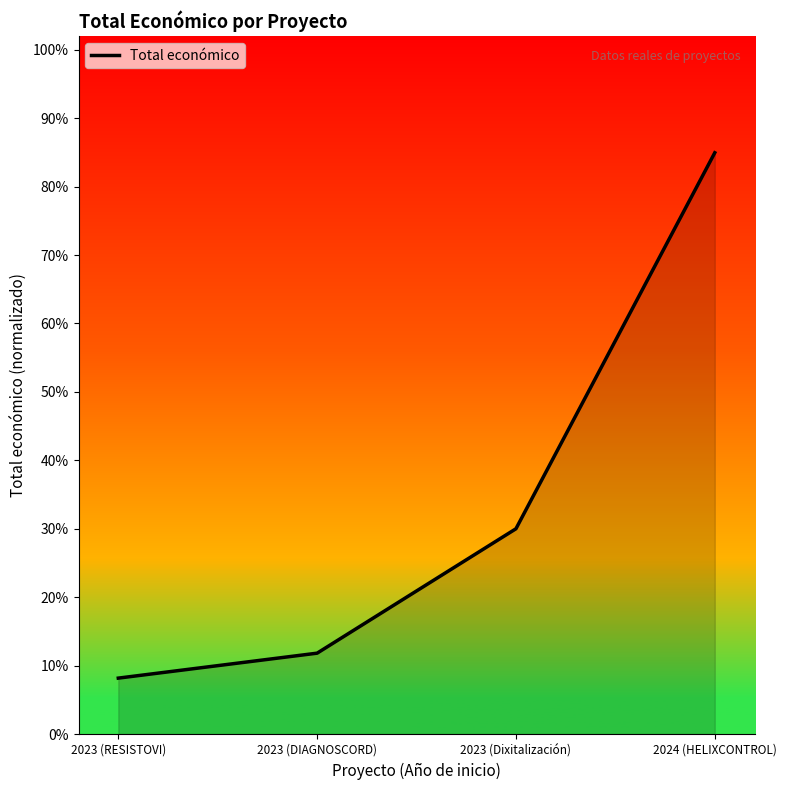

Which label corresponds to the largest value in the chart?

2024 (HELIXCONTROL)